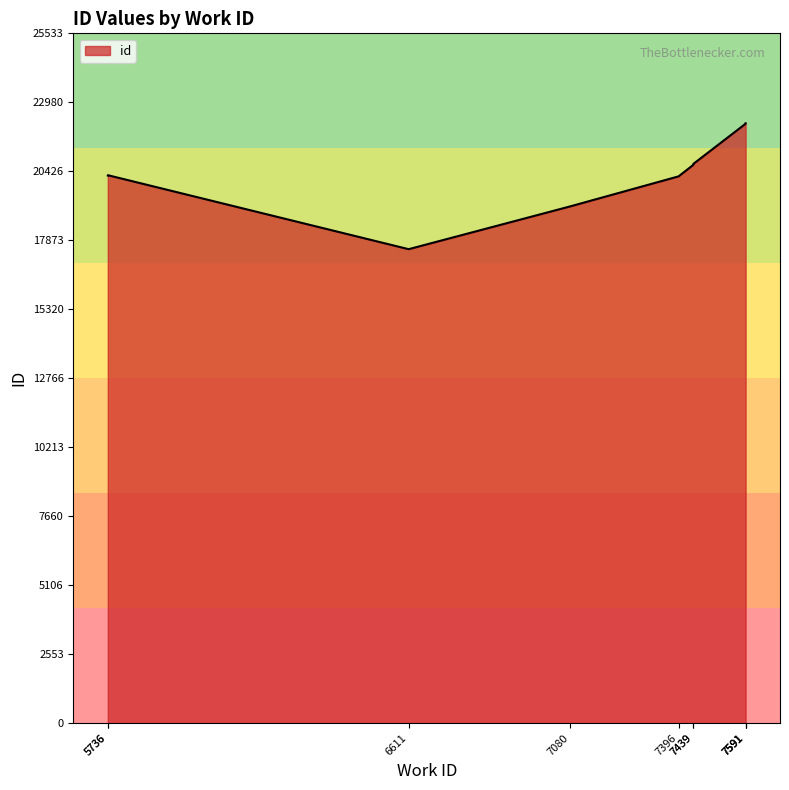

At which label is the value closest to 19873?

7396